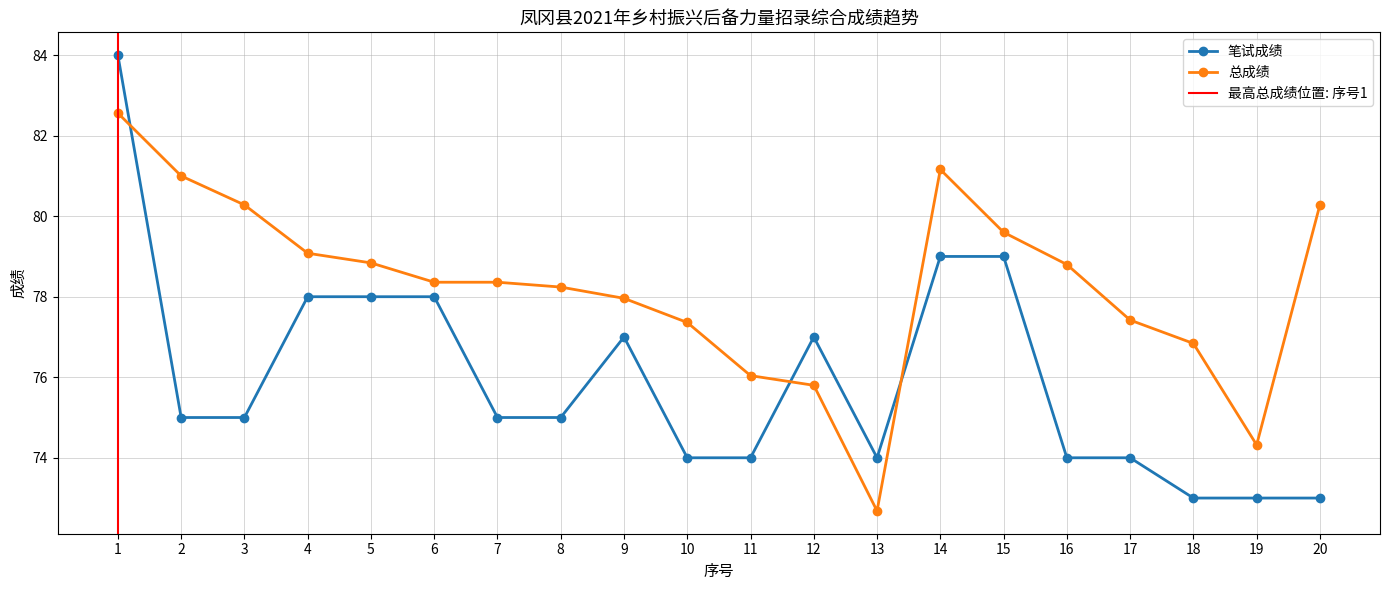

List the labels in order of 笔试成绩 value, largest first.

1, 14, 15, 4, 5, 6, 9, 12, 2, 3, 7, 8, 10, 11, 13, 16, 17, 18, 19, 20